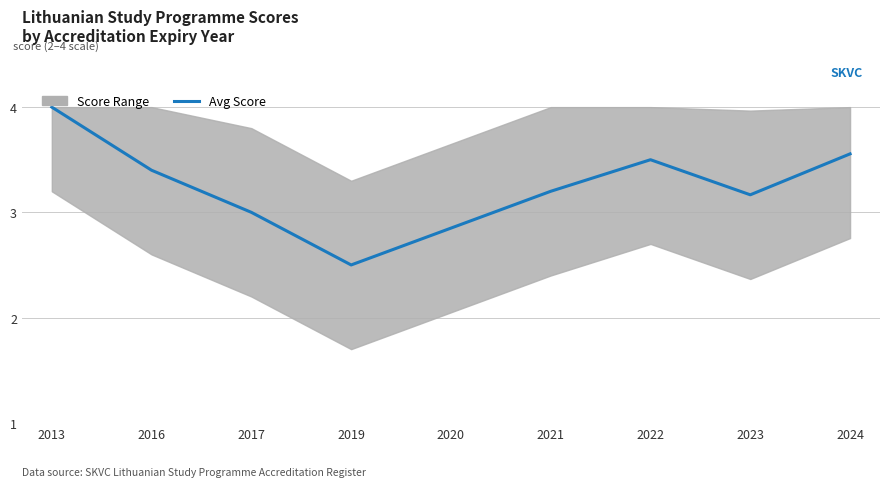

Which label corresponds to the largest value in the chart?

2013